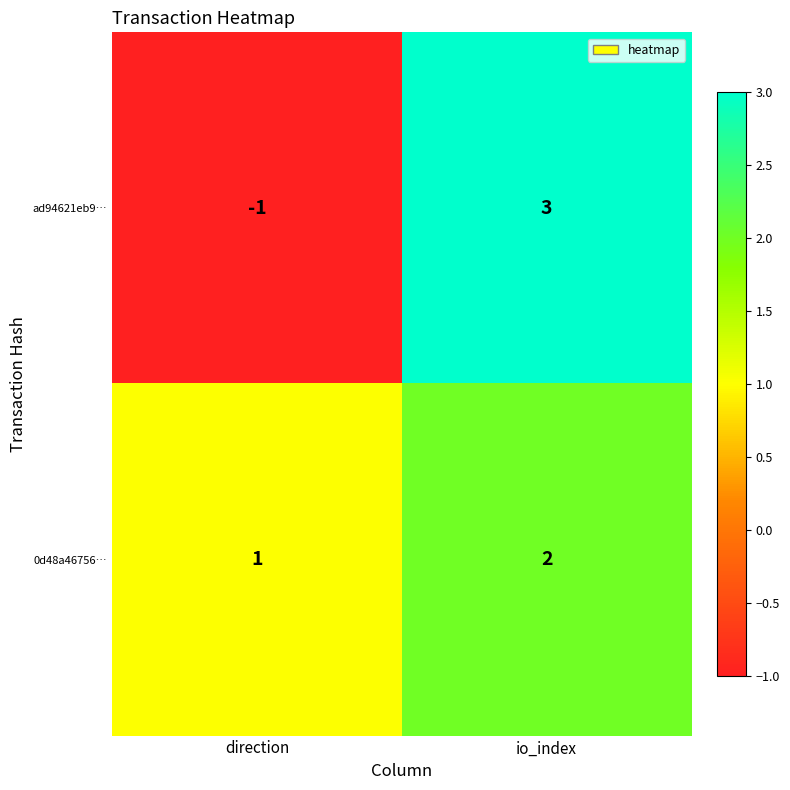

What is the spread (max minus min) of values at io_index?

1